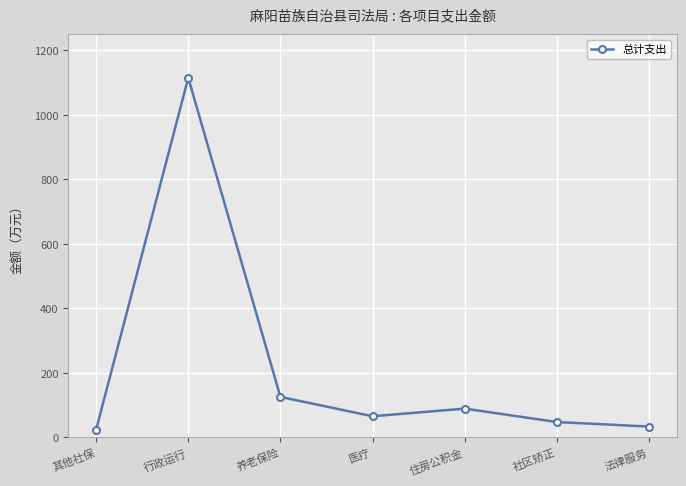

What is the ratio of the value at 行政运行 to the value at 法律服务?

33.3